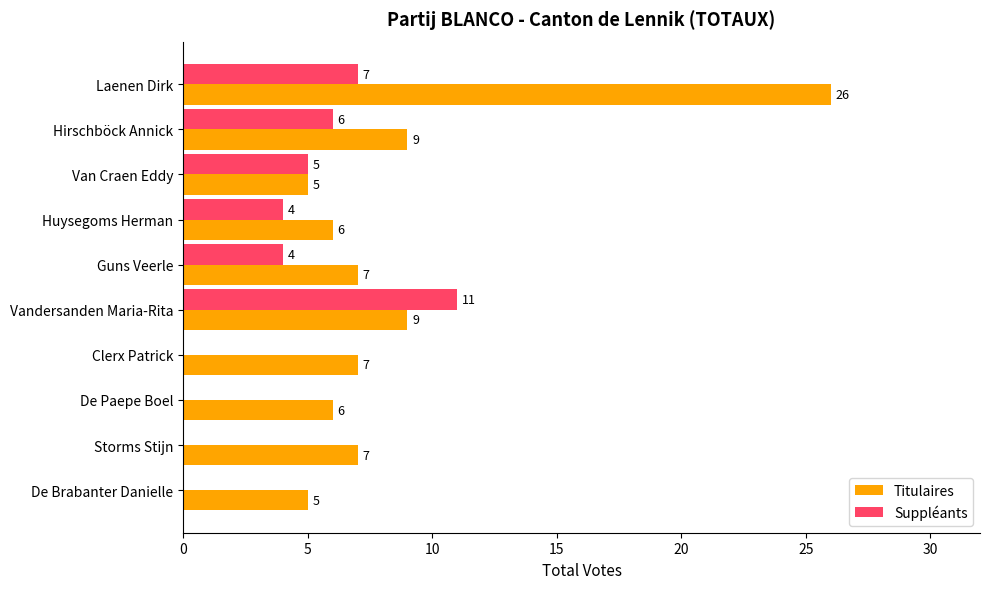

True or false: Titulaires has a value of 9 at Vandersanden Maria-Rita.

True